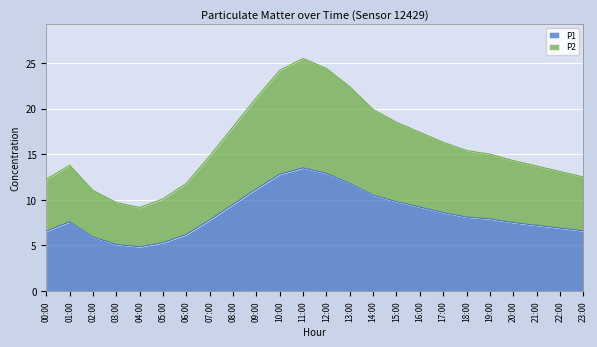

How many interior local valleys does the P1 series have?

1